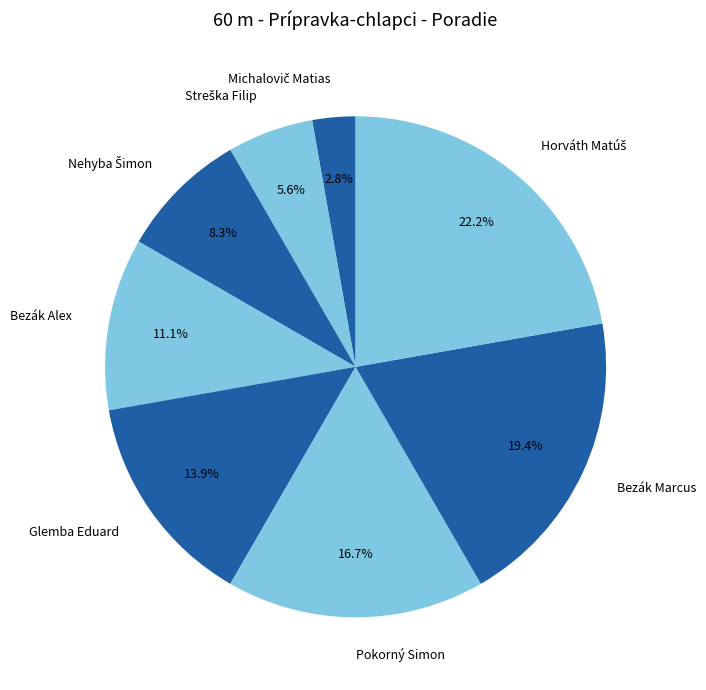

Between Pokorný Simon and Bezák Marcus, which is larger?

Bezák Marcus